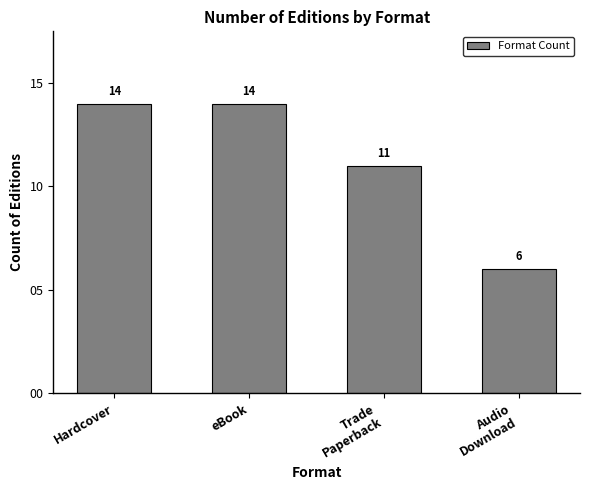

What is the greatest value displayed?

14